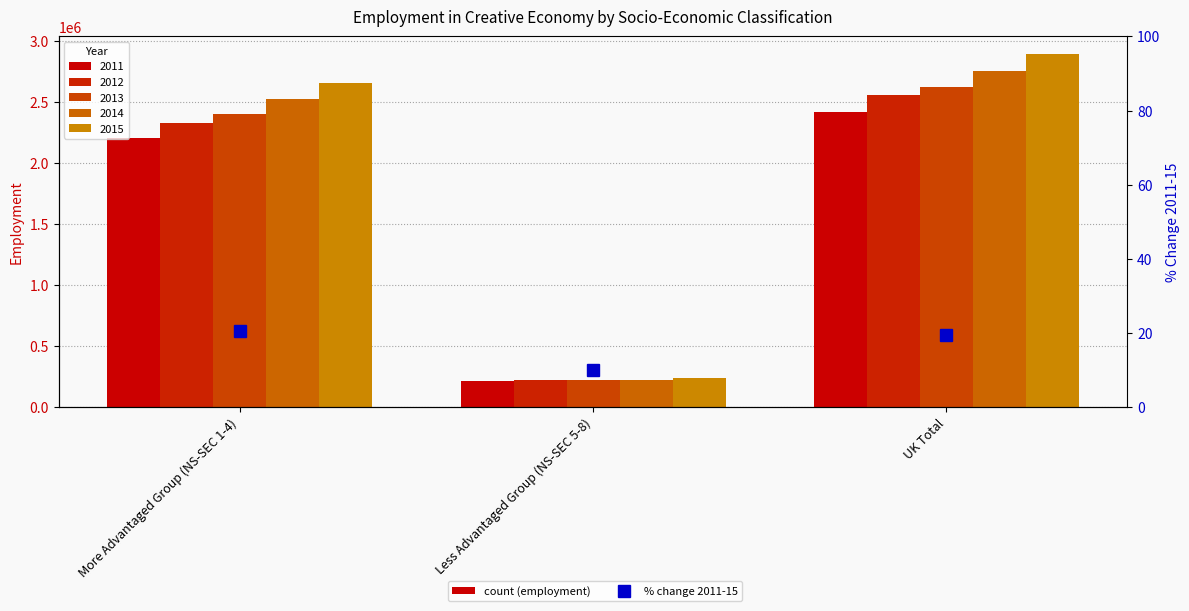

What is the difference between the values at Less Advantaged Group (NS-SEC 5-8) and More Advantaged Group (NS-SEC 1-4)?

10.4